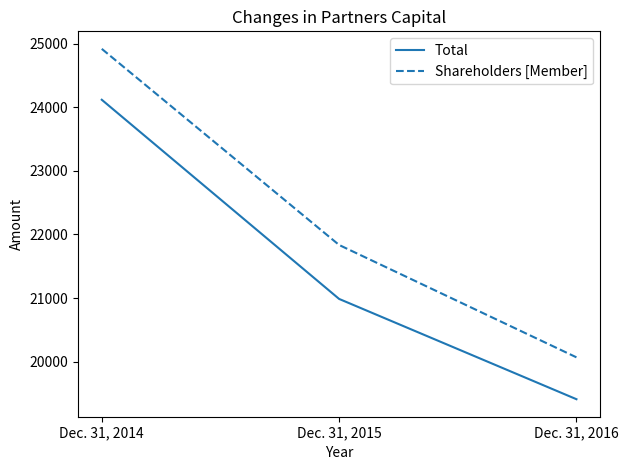

Rank the series by their average value, from lowest to highest.

Total, Shareholders [Member]